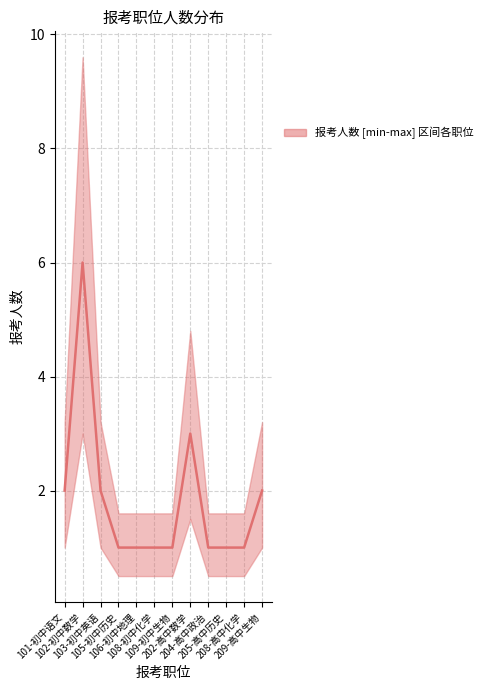

Does the chart have visible grid lines?

Yes